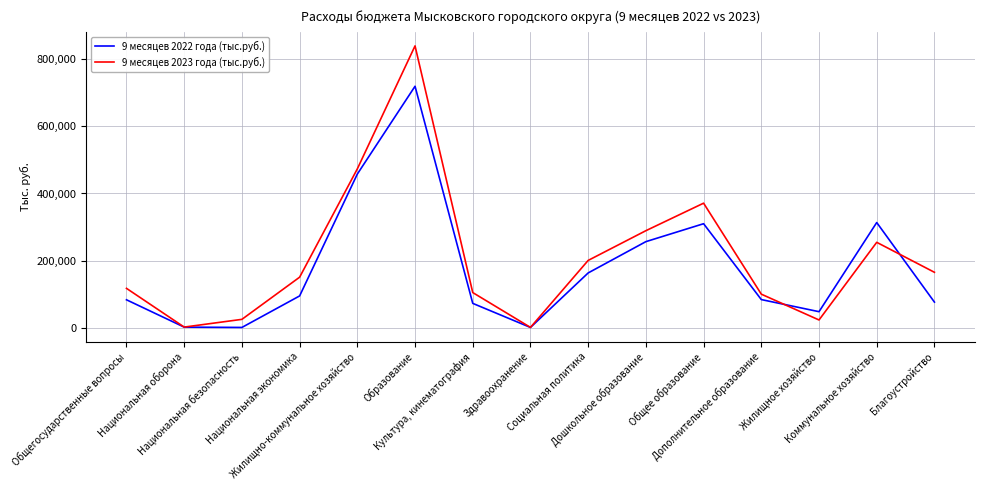

True or false: 9 месяцев 2022 года (тыс.руб.) has a value of 47838.8 at Жилищное хозяйство.

True